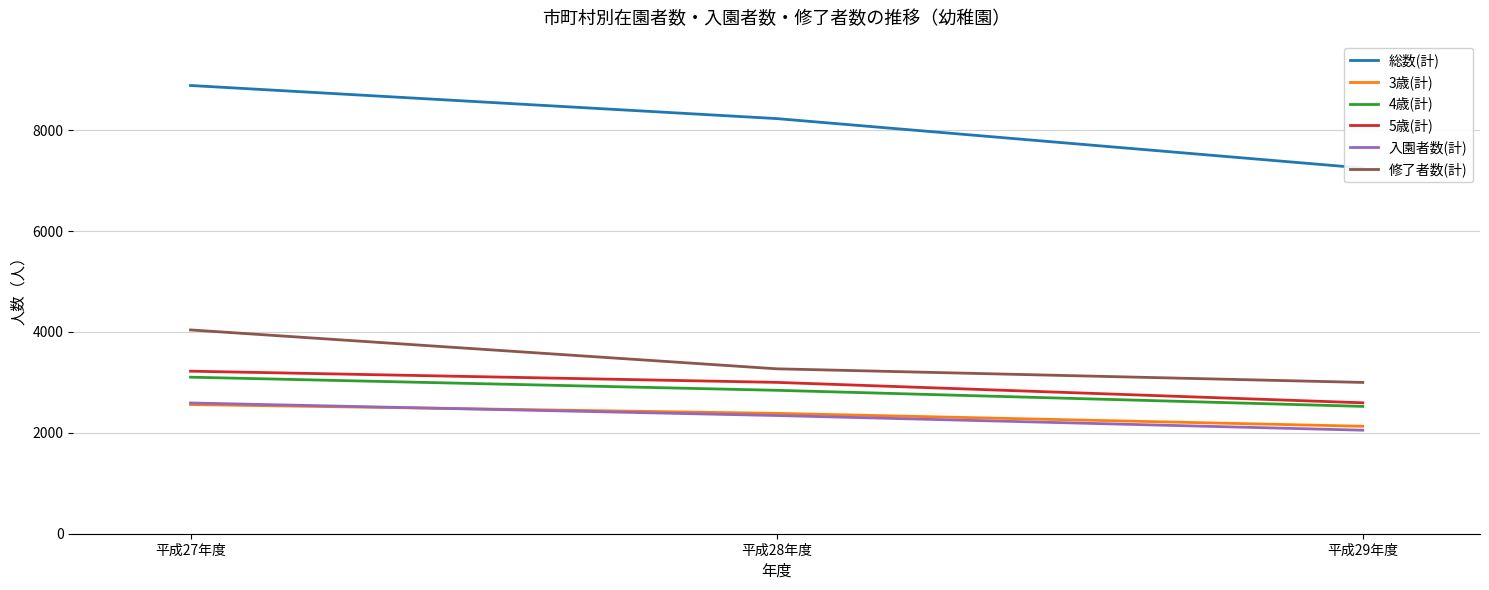

Which category has the highest value in the 入園者数(計) series?

平成27年度